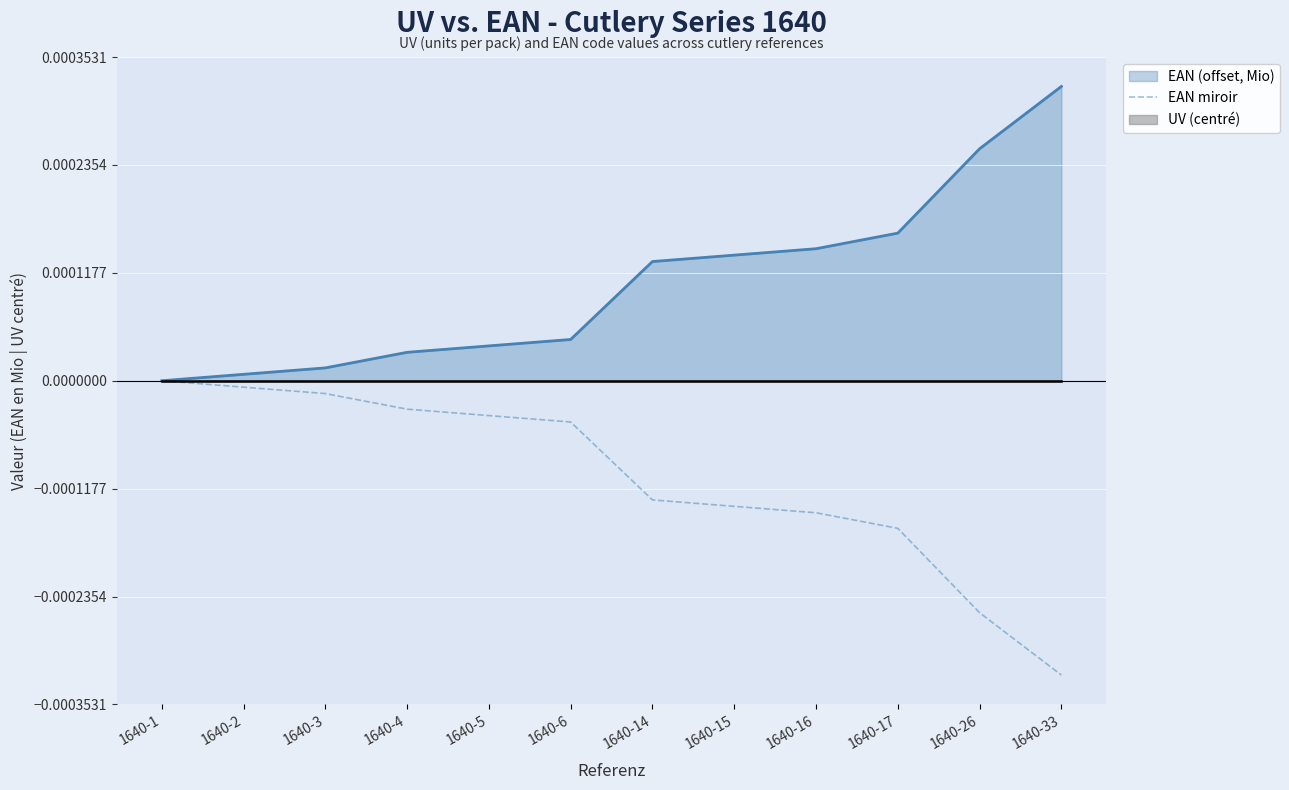

True or false: the data shows -0.0 at 1640-15.

False